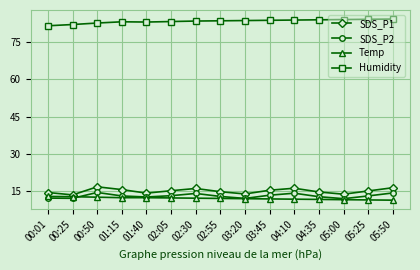

Where is the first local minimum for SDS_P1?

00:25